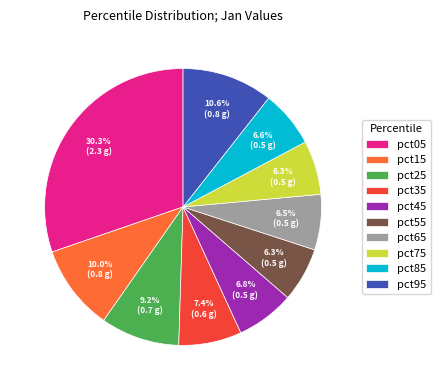

The pct05 slice represents 30% of the pie. True or false?

True